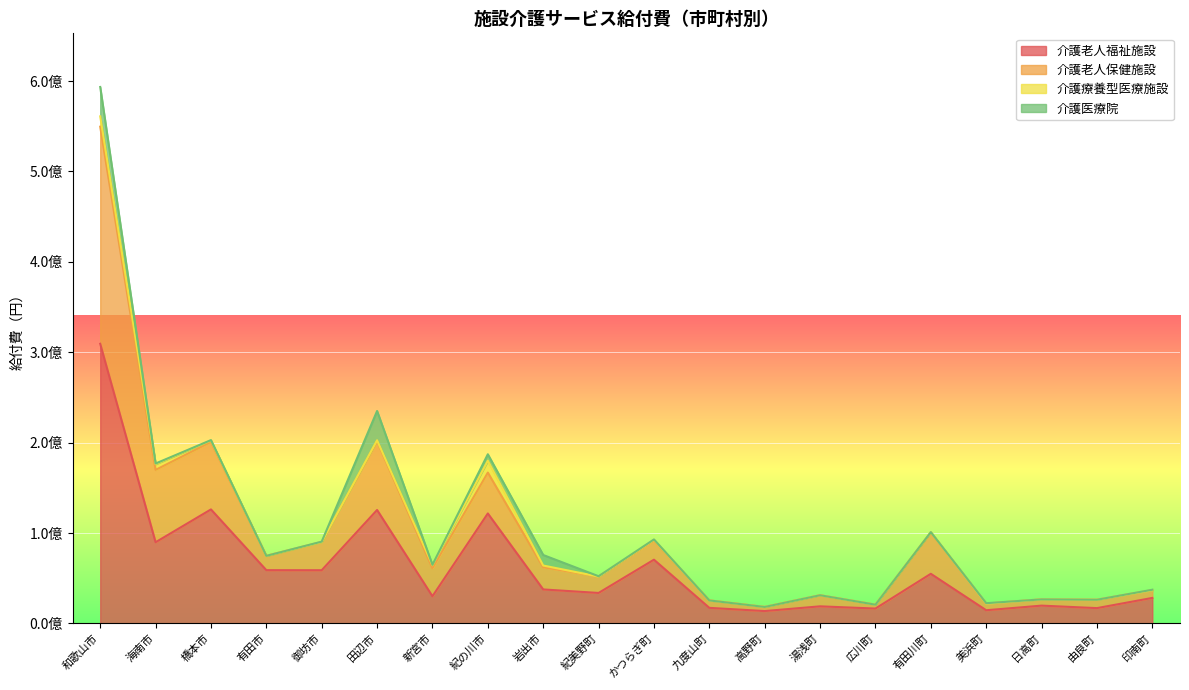

What are all the series names shown in the legend?

介護老人福祉施設, 介護老人保健施設, 介護療養型医療施設, 介護医療院